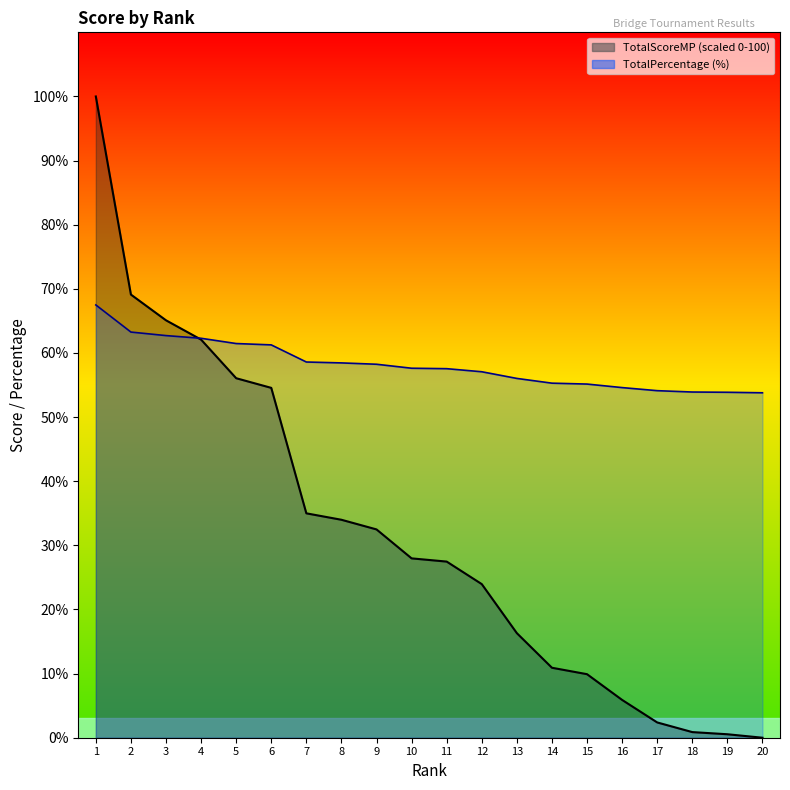

How many lines are shown in the chart?

2